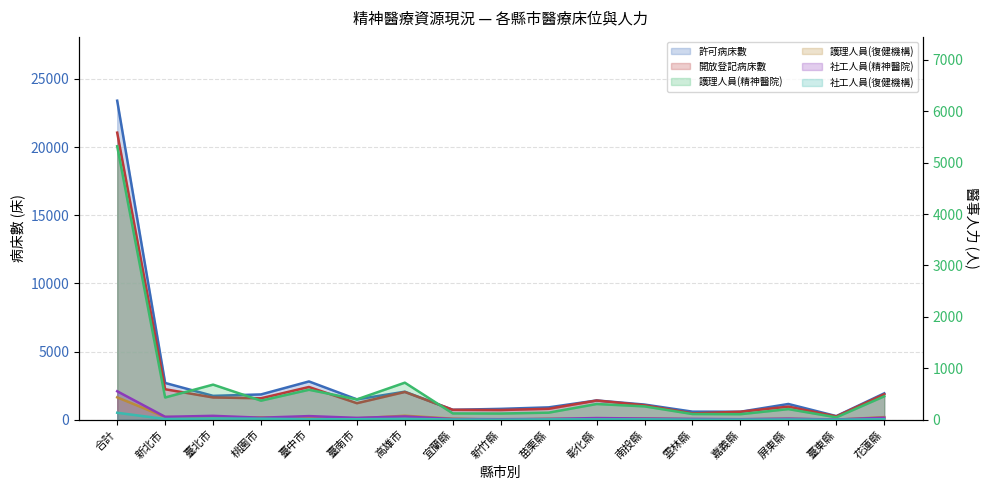

The 社工人員(精神醫院) series shows 98 at 臺北市. True or false?

False